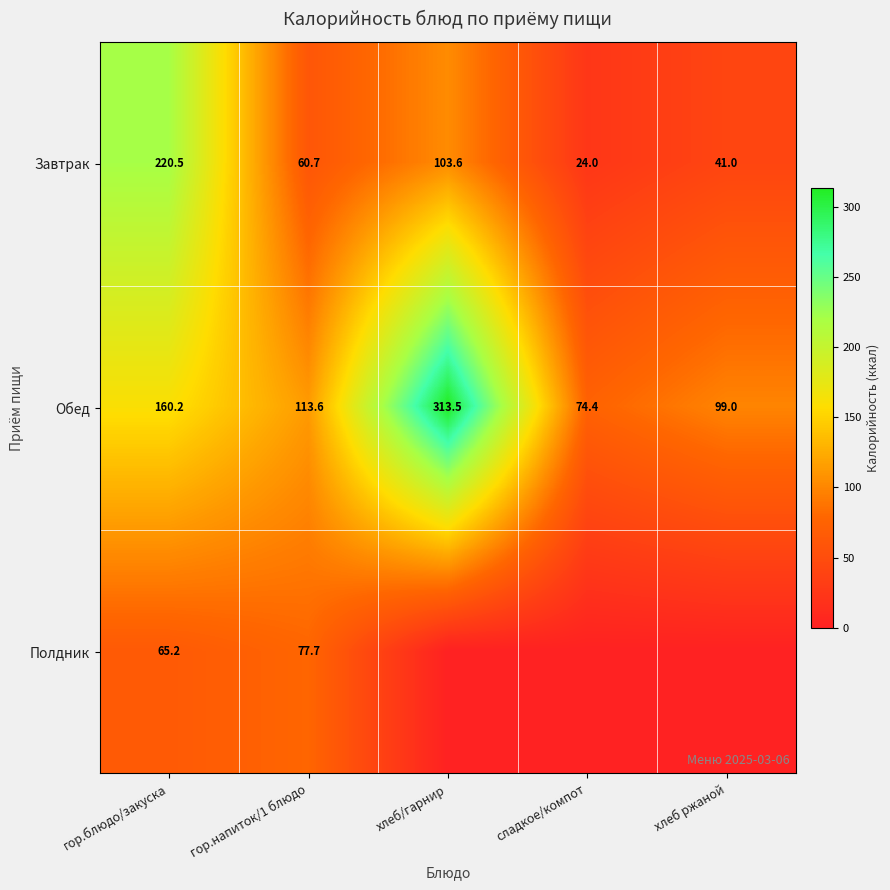

What is the difference between the highest and lowest values at гор.напиток/1 блюдо?

52.9